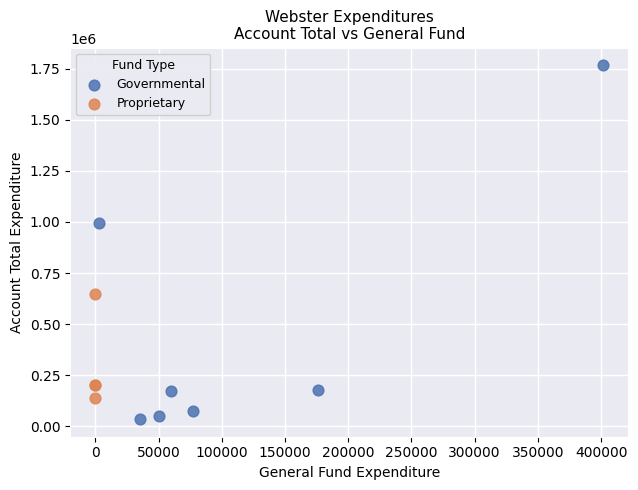

Which series contains the lowest Y value?

Governmental